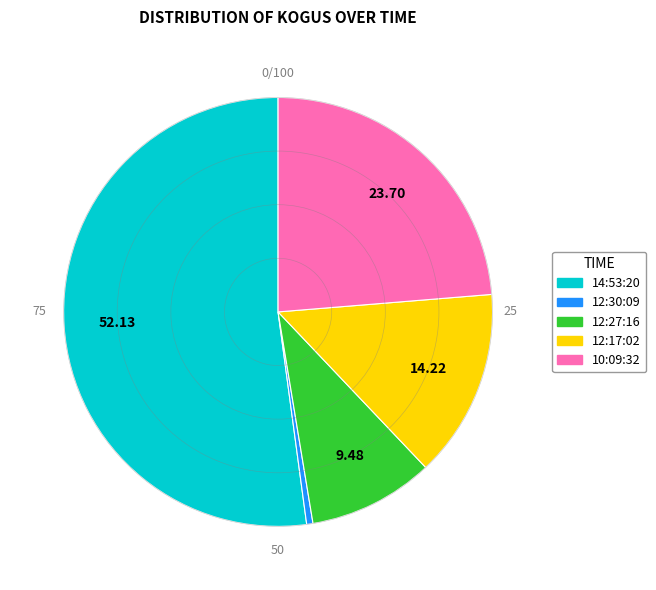

The 12:27:16 slice represents 4% of the pie. True or false?

False